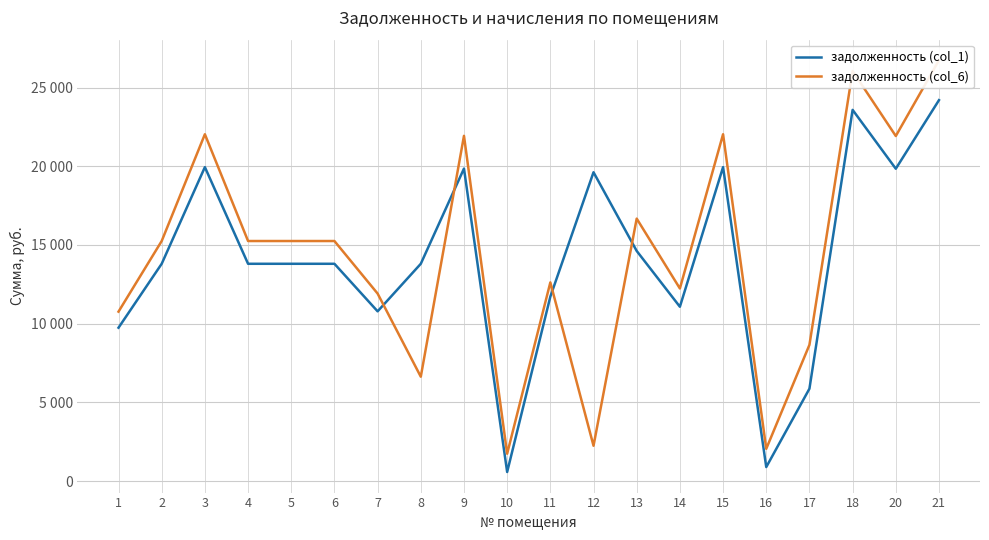

List the labels in order of задолженность (col_1) value, smallest first.

10, 16, 17, 1, 7, 14, 11, 2, 4, 5, 6, 8, 13, 12, 20, 9, 3, 15, 18, 21